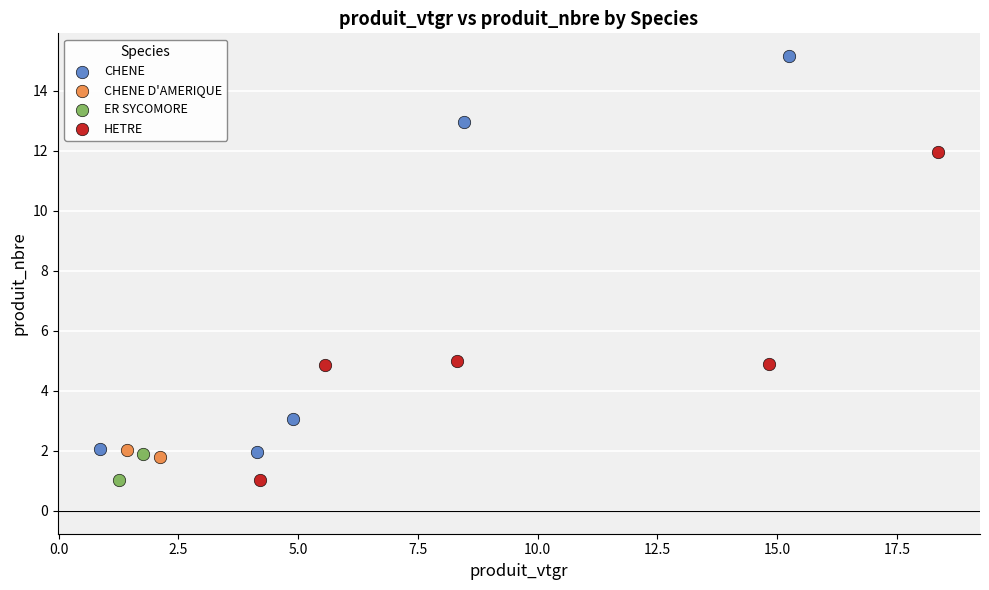

Which series has the largest Y range (max minus min)?

CHENE